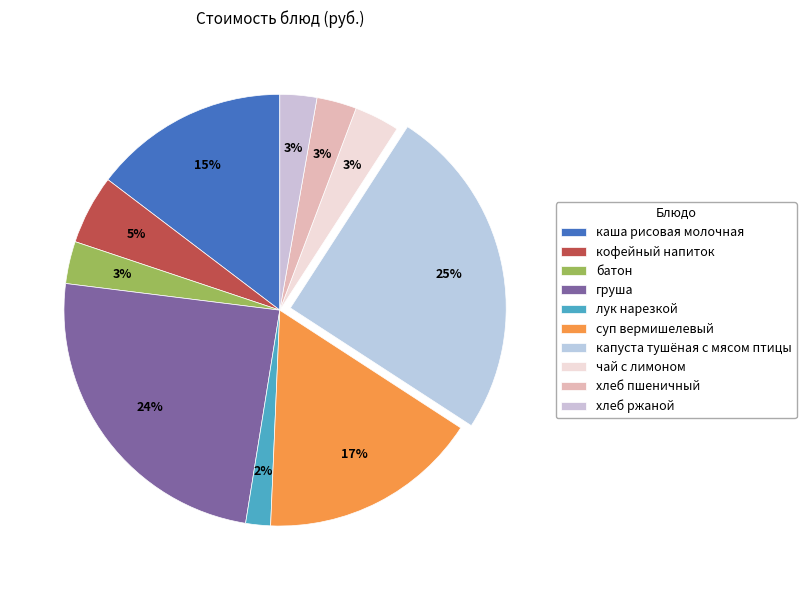

Is there any slice that represents more than half of the pie?

No